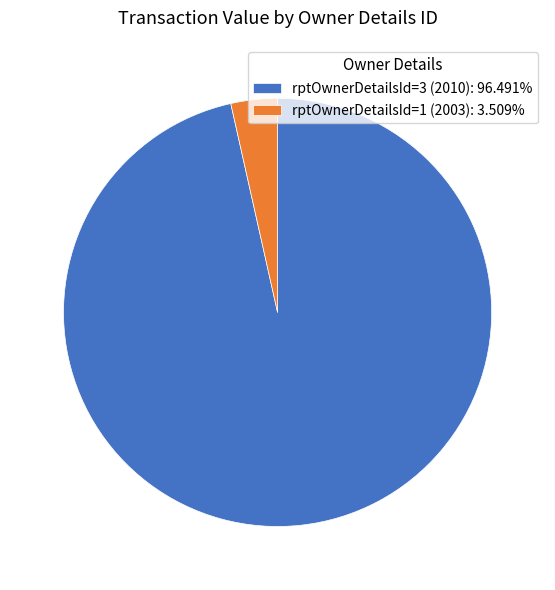

How many segments does this pie chart have?

2